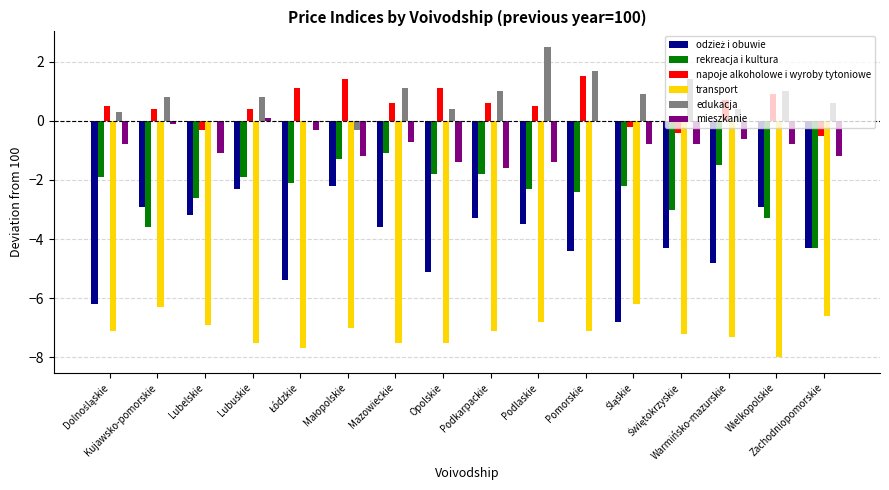

What is the label of the 9th bar from the right?

Opolskie